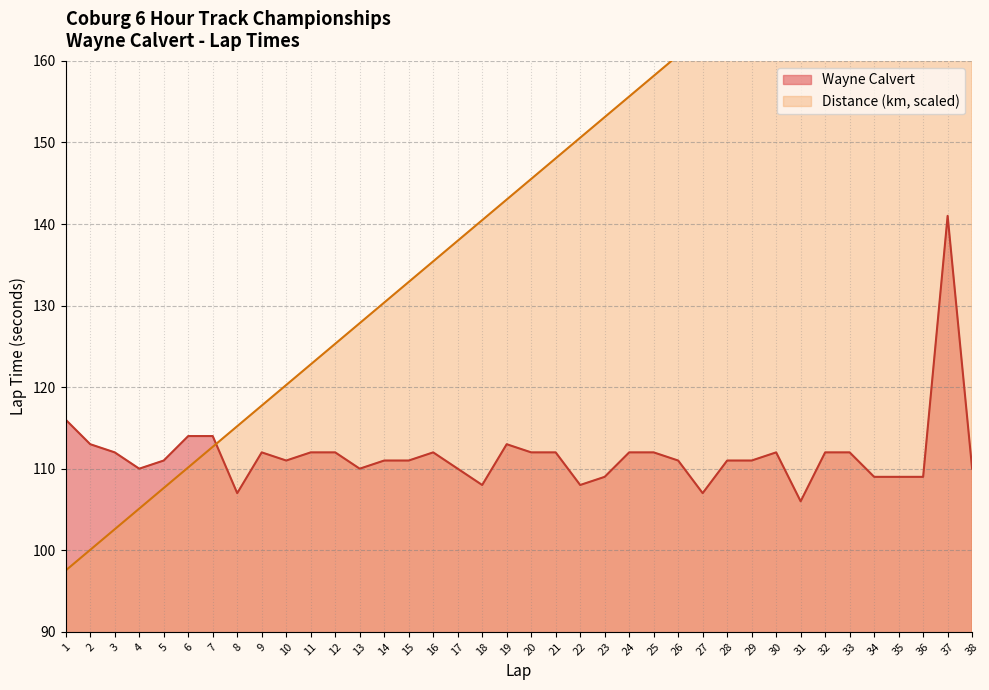

List the labels in order of Distance (km) value, smallest first.

1, 2, 3, 4, 5, 6, 7, 8, 9, 10, 11, 12, 13, 14, 15, 16, 17, 18, 19, 20, 21, 22, 23, 24, 25, 26, 27, 28, 29, 30, 31, 32, 33, 34, 35, 36, 37, 38